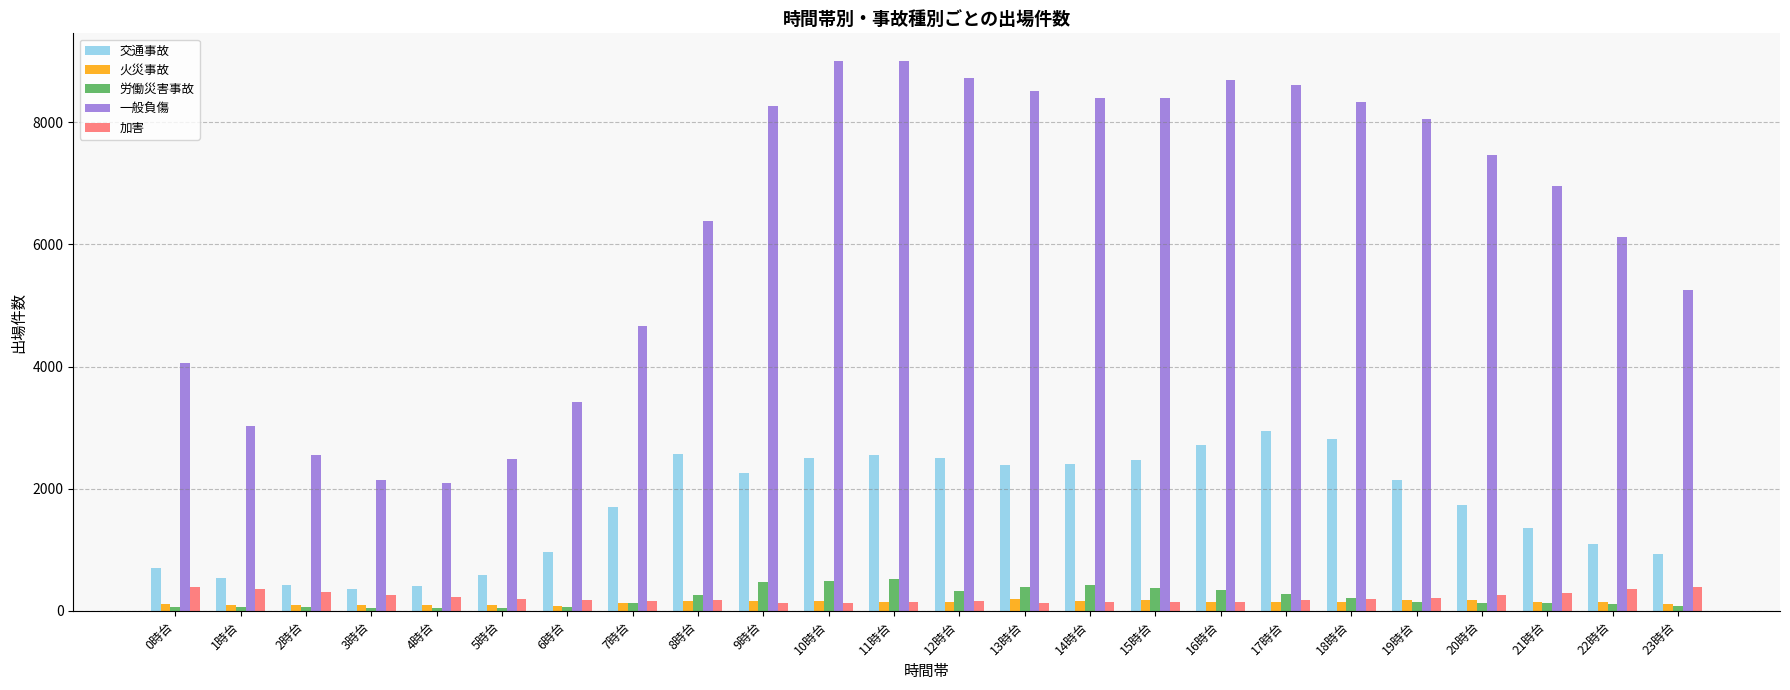

What is the maximum value shown in the chart?

9004